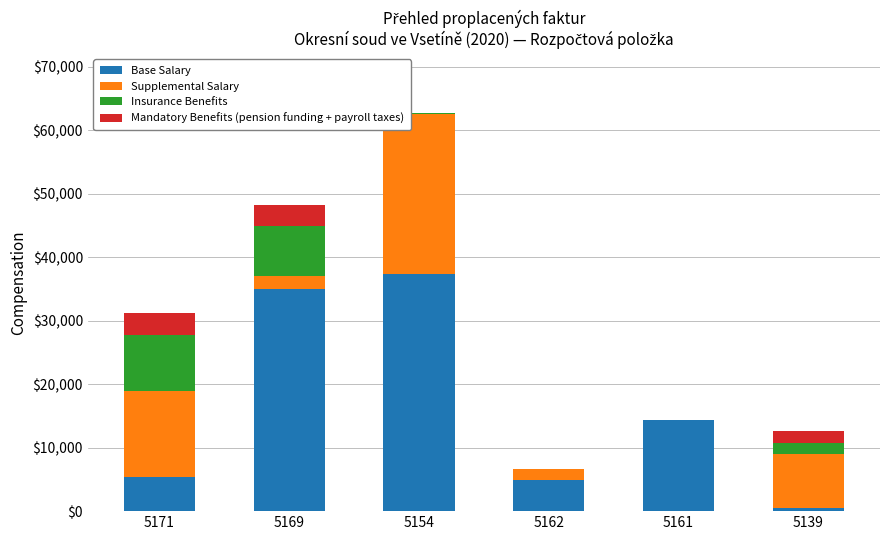

What is the total value across all series at 5162?

6711.9